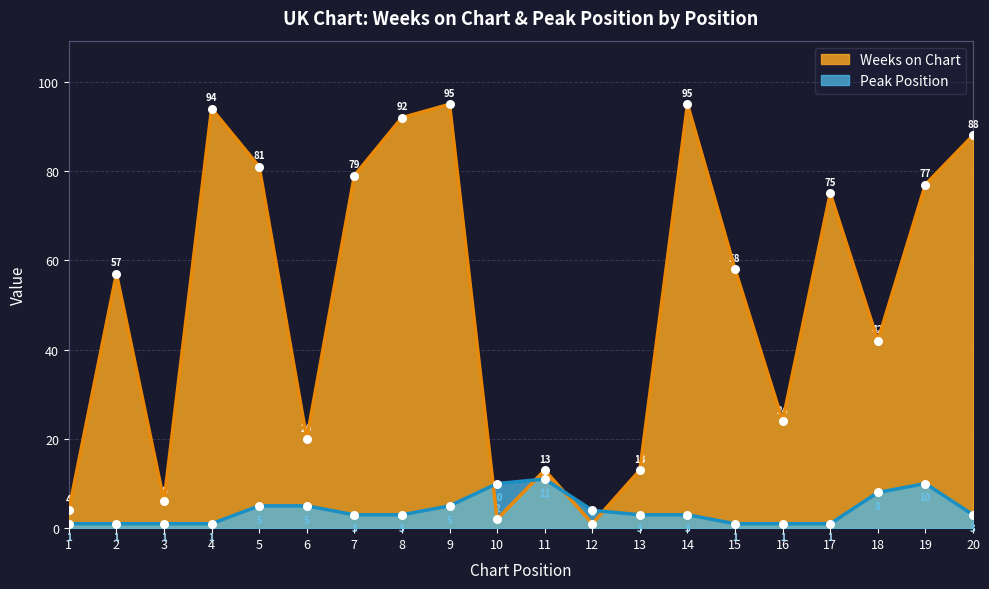

At how many categories does at least one series exceed 67?

9